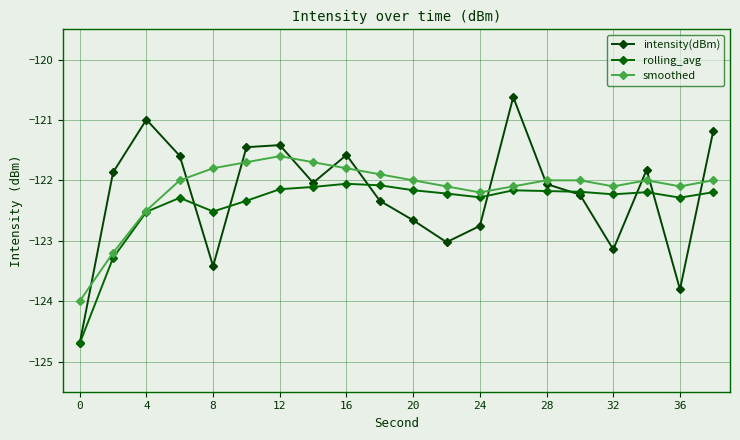

What is the smallest value displayed?

-124.7